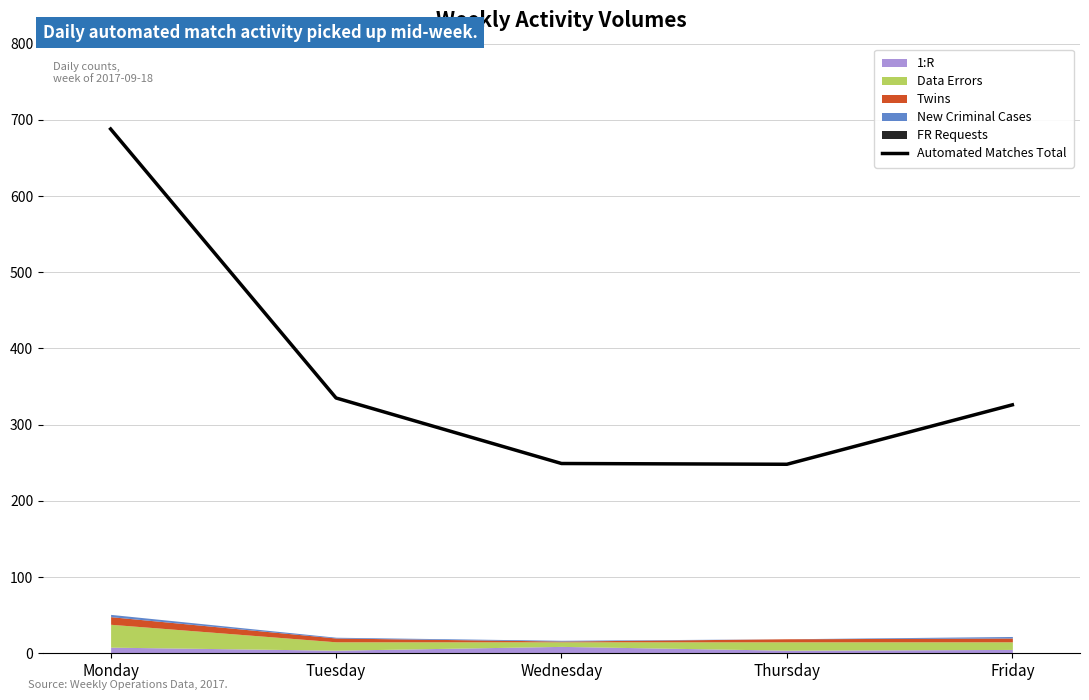

True or false: there are more than 0 points higher than both neighbors.

False